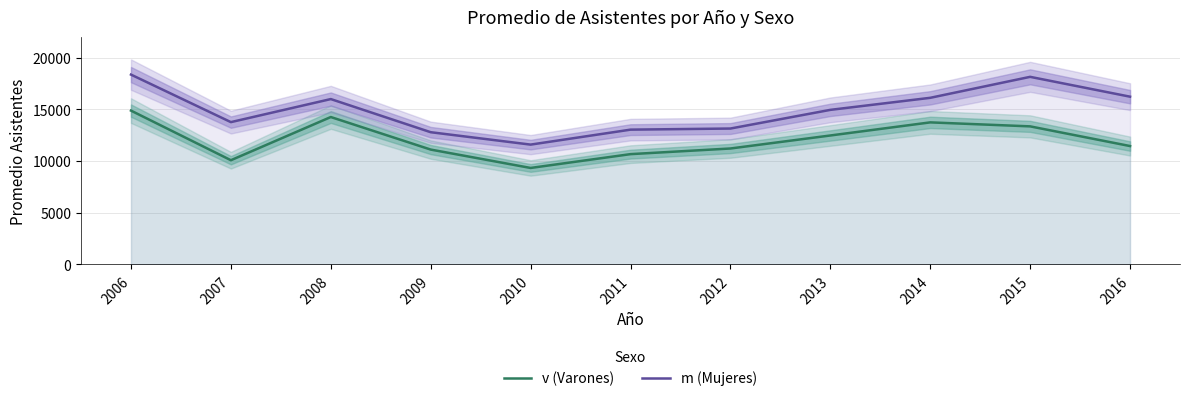

Rank the series by their maximum value, from lowest to highest.

v (Varones), m (Mujeres)